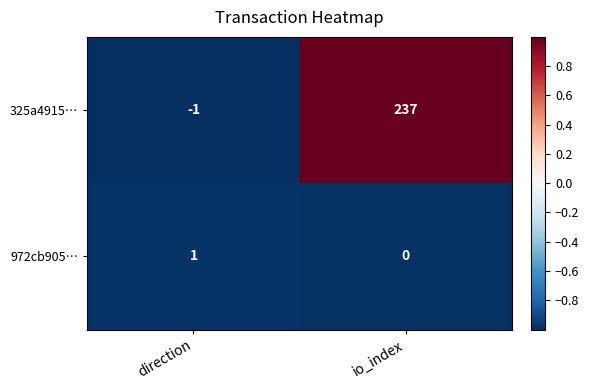

The value of 325a4915… at direction is -1. True or false?

True